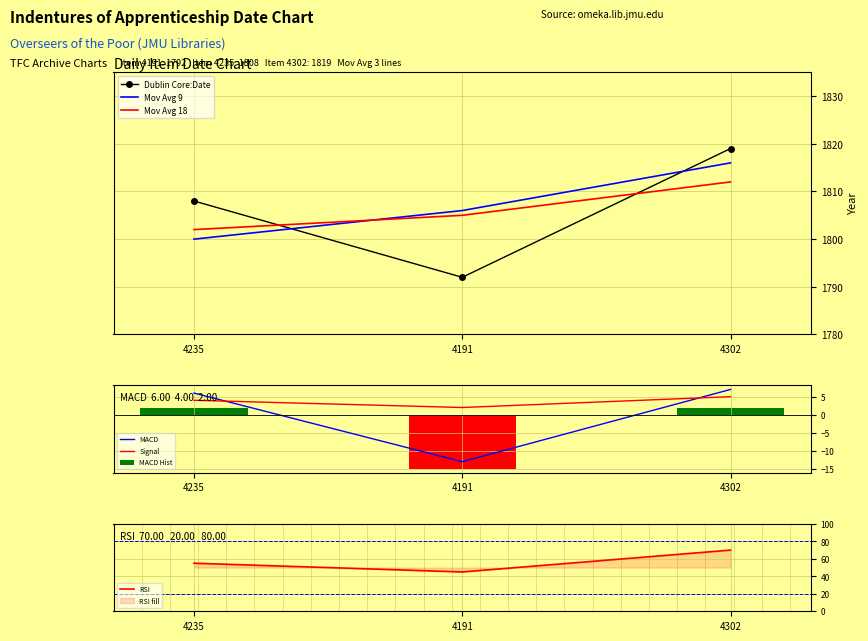

What is the difference between the values at 4191 and 4302?

27